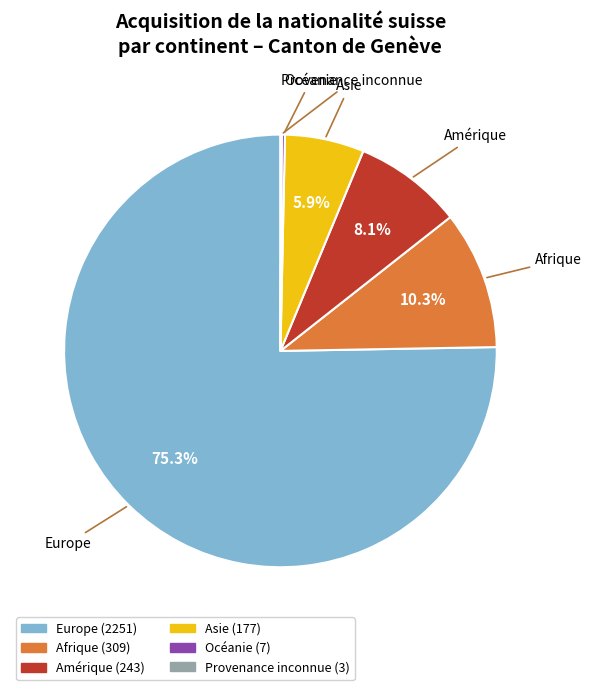

Which slice is the largest?

Europe